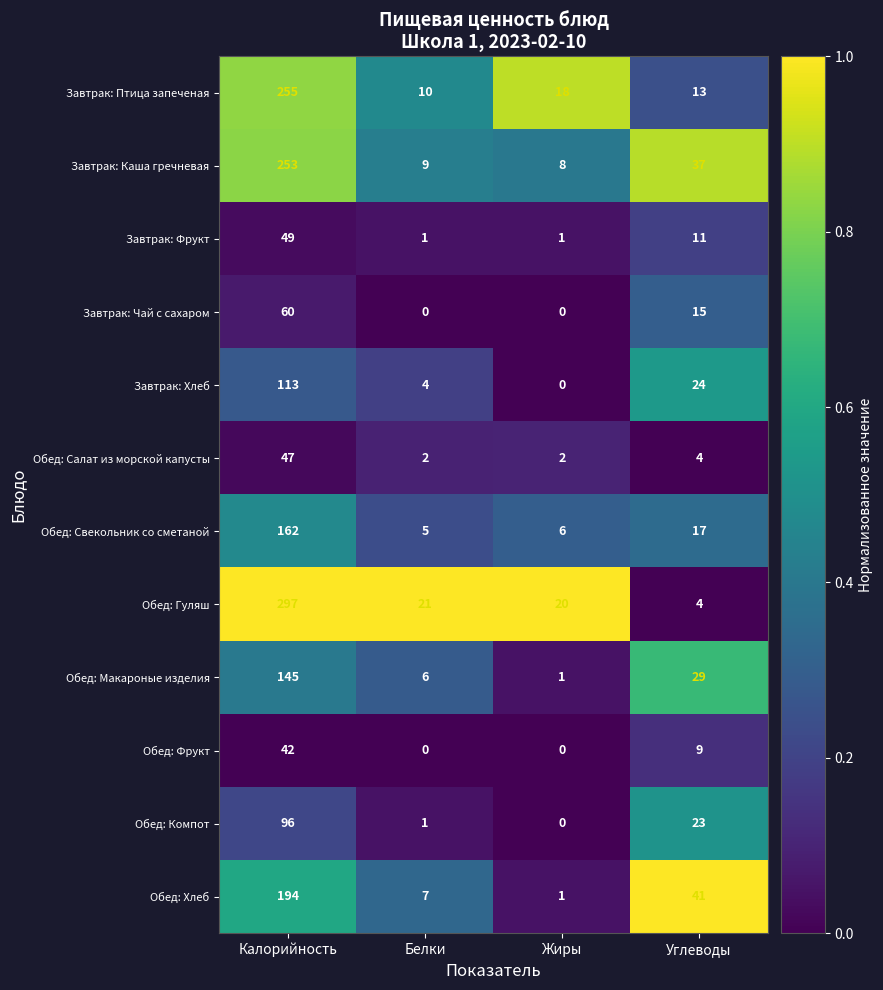

At which label is Обед: Компот closest to 48?

Углеводы